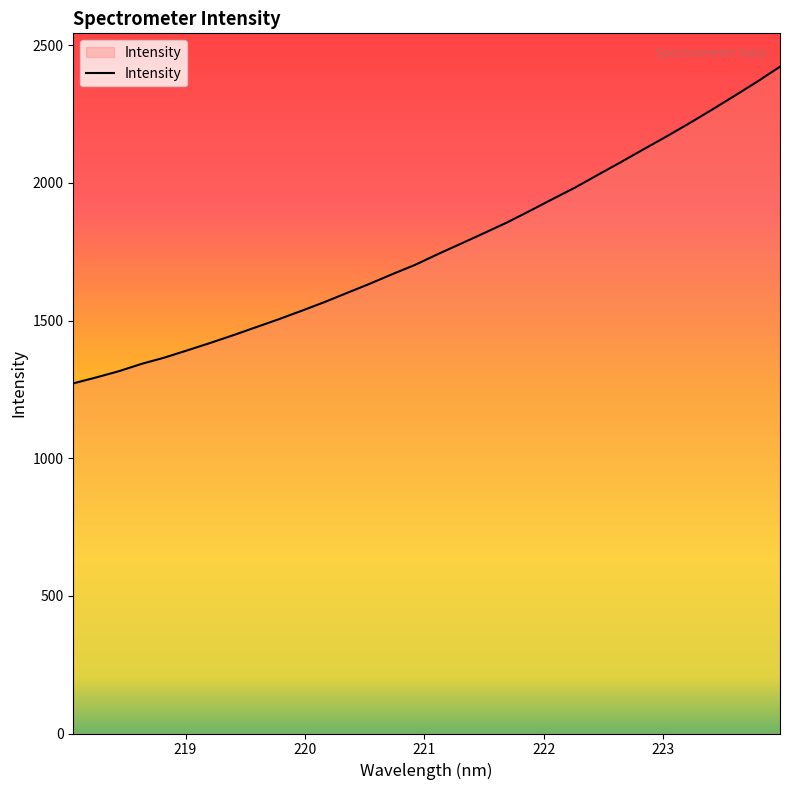

What is the smallest value displayed?

1271.7